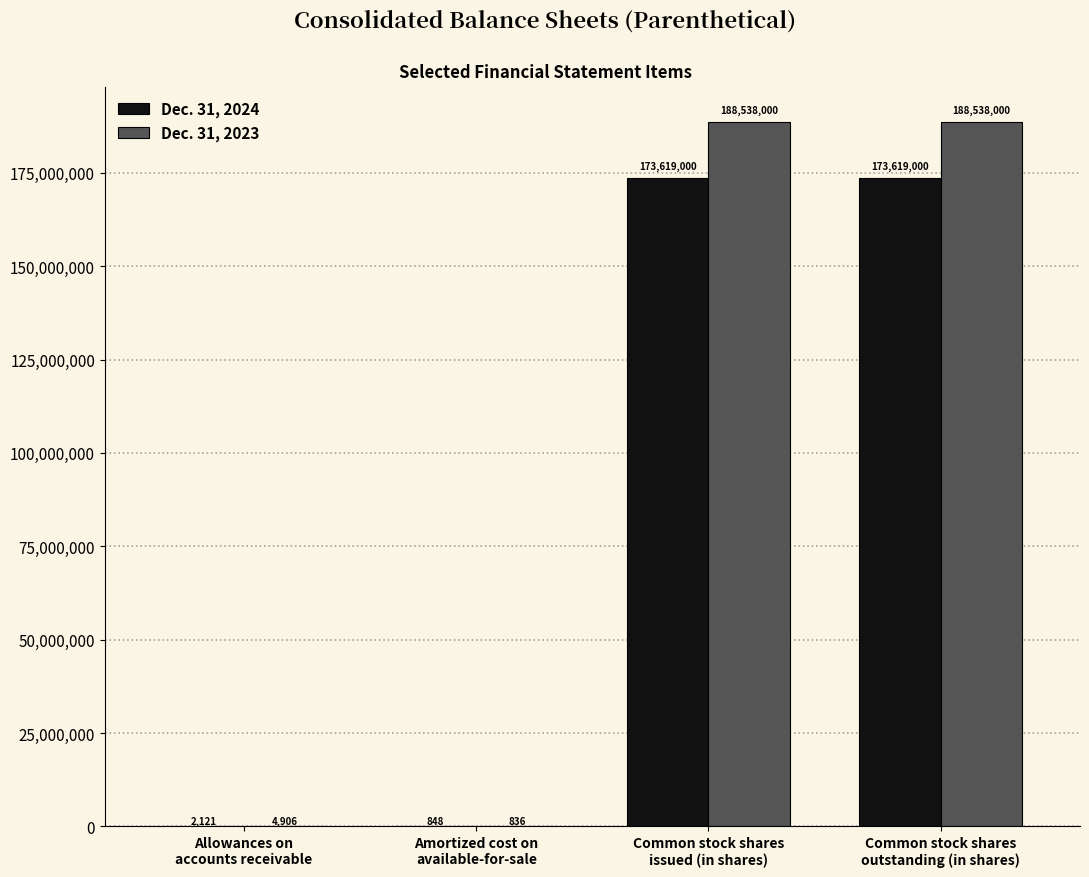

What is the sum of all Dec. 31, 2023 values?

377081742